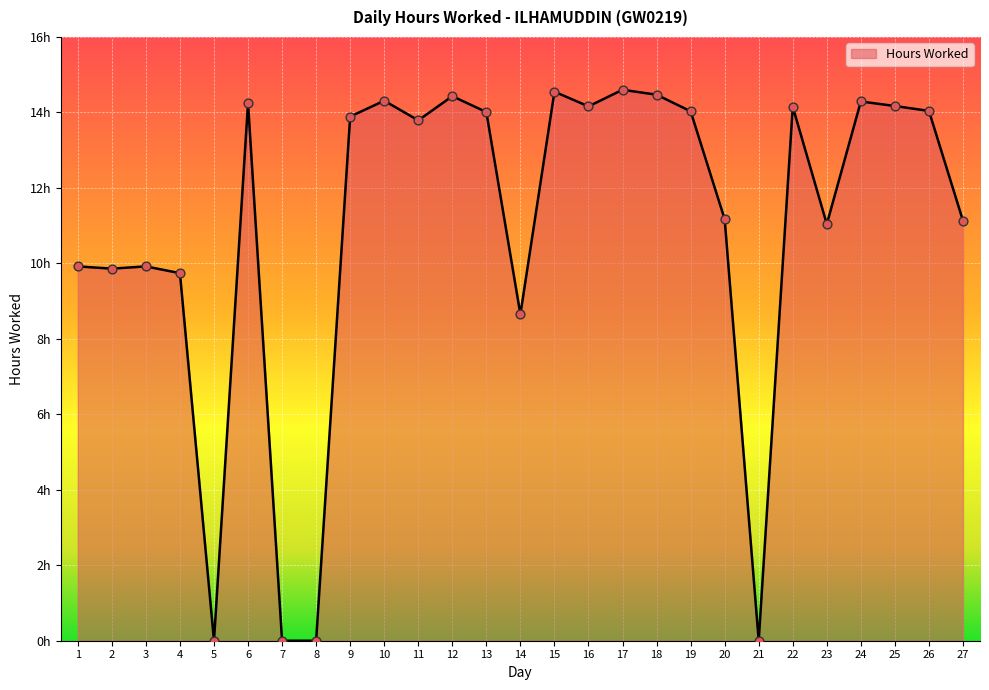

What is the change in value from 2 to 17?

+4.7